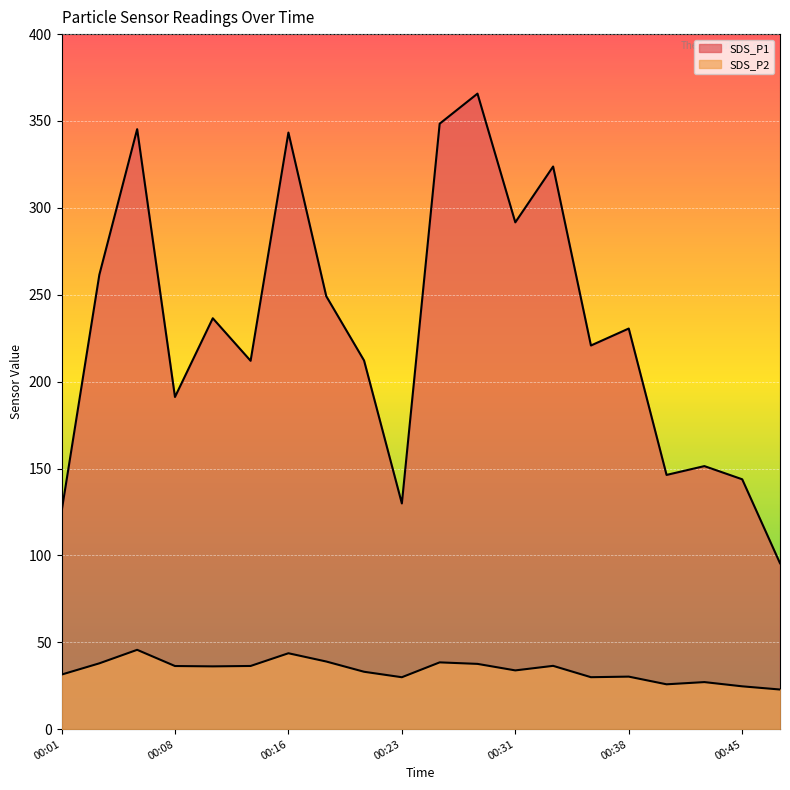

Rank the series by their maximum value, from lowest to highest.

SDS_P2, SDS_P1